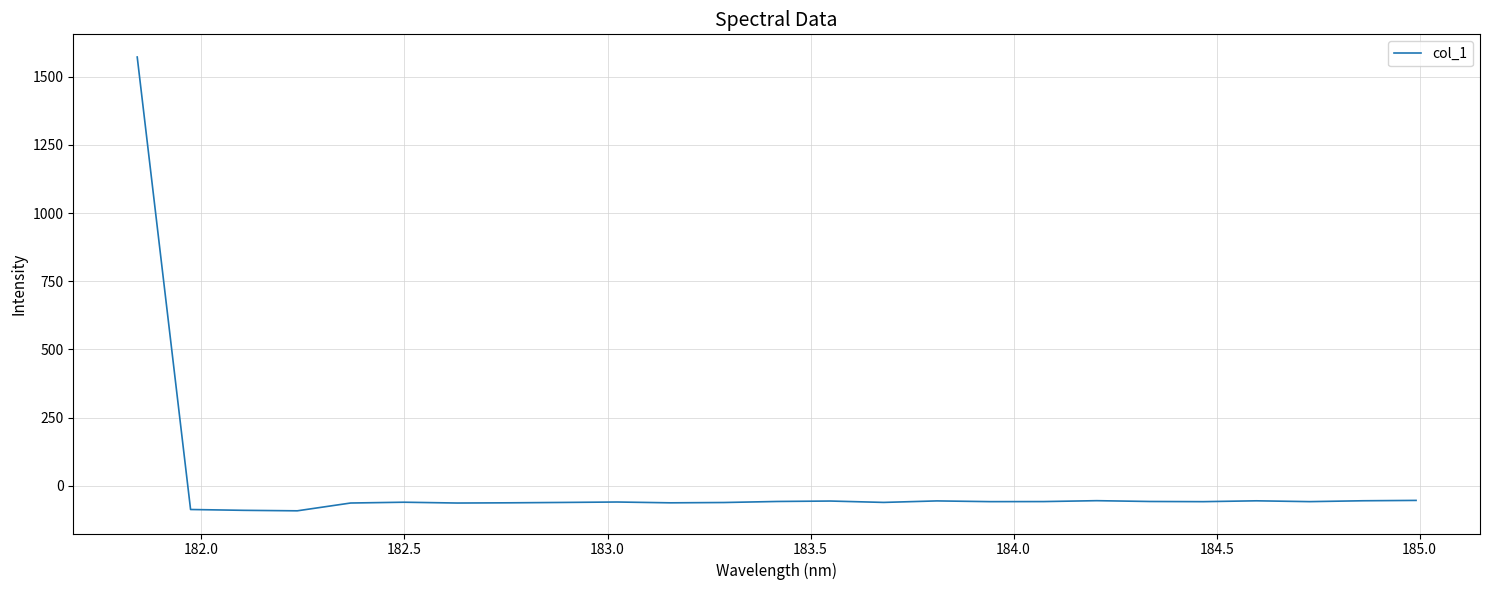

What is the difference between the maximum and minimum values?

1662.5